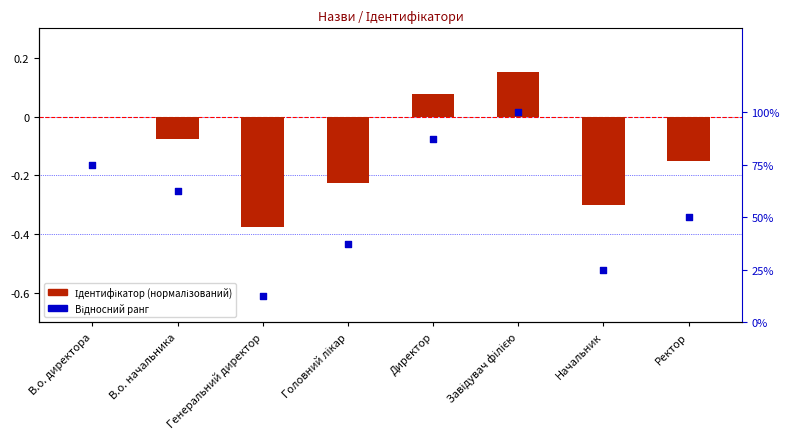

At which category is the sum across all series the highest?

Завідувач філією